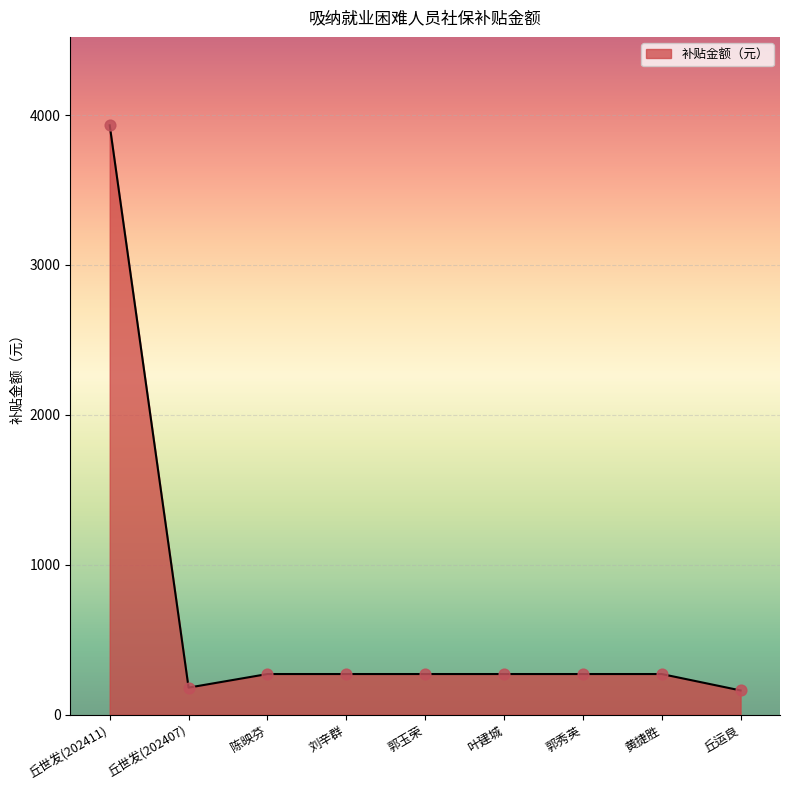

Approximately how many times larger is the value at 丘世发(202411) compared to 郭秀英?

14.5